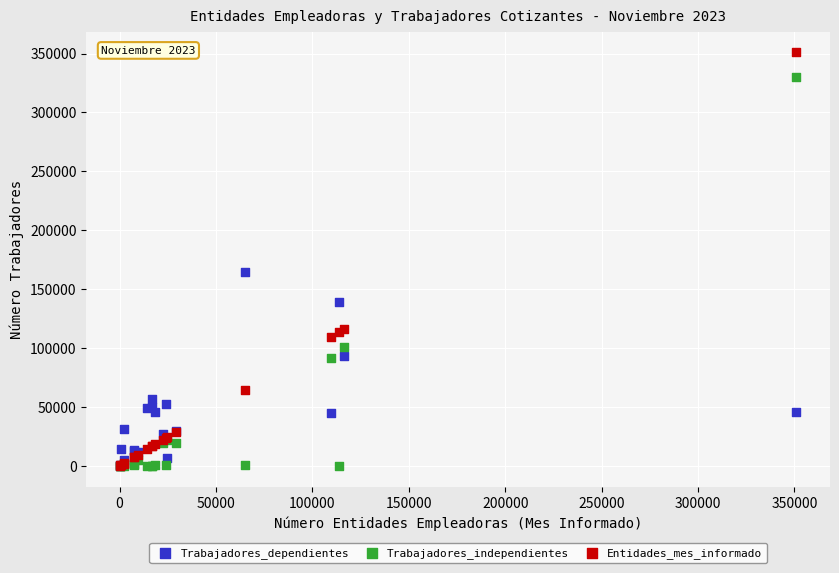

What are all the series names shown in the legend?

Trabajadores_dependientes, Trabajadores_independientes, Entidades_mes_informado